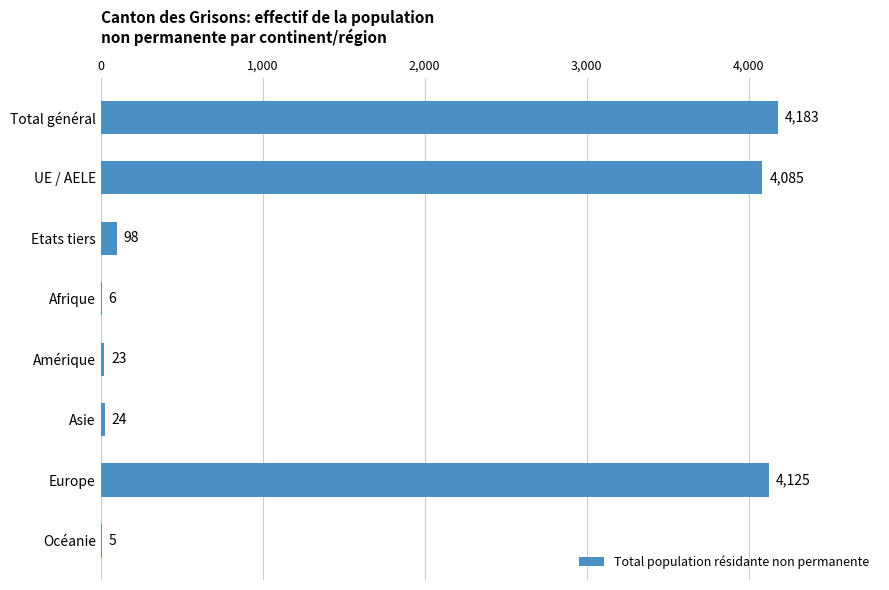

Reading bottom to top, extract all data points from this chart.

Océanie=5	Europe=4125	Asie=24	Amérique=23	Afrique=6	Etats tiers=98	UE / AELE=4085	Total général=4183